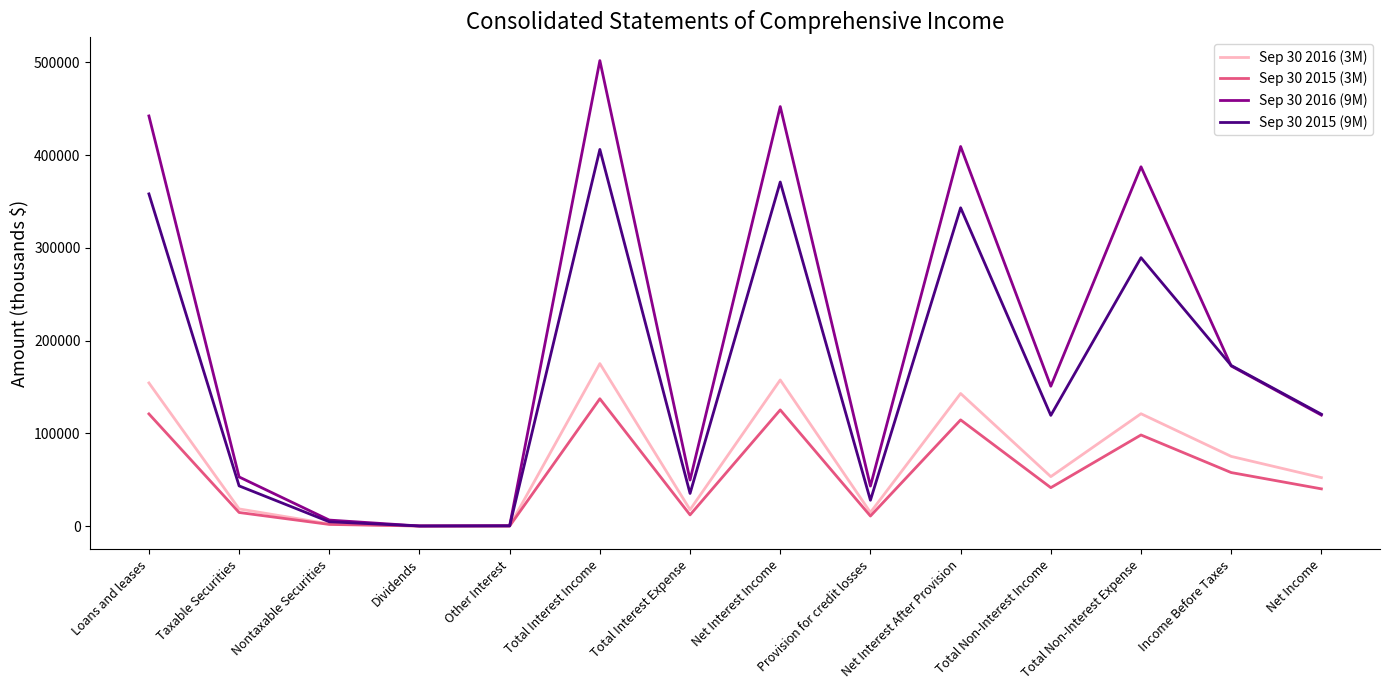

Which series has the largest total across all categories?

Sep 30 2016 (9M)